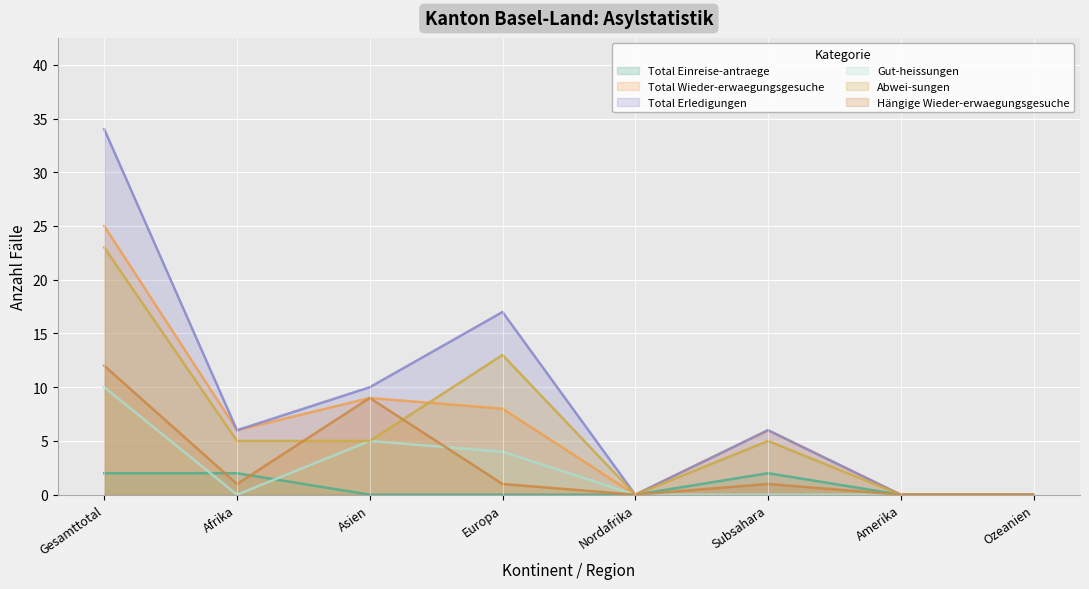

What position from the left is Afrika?

2